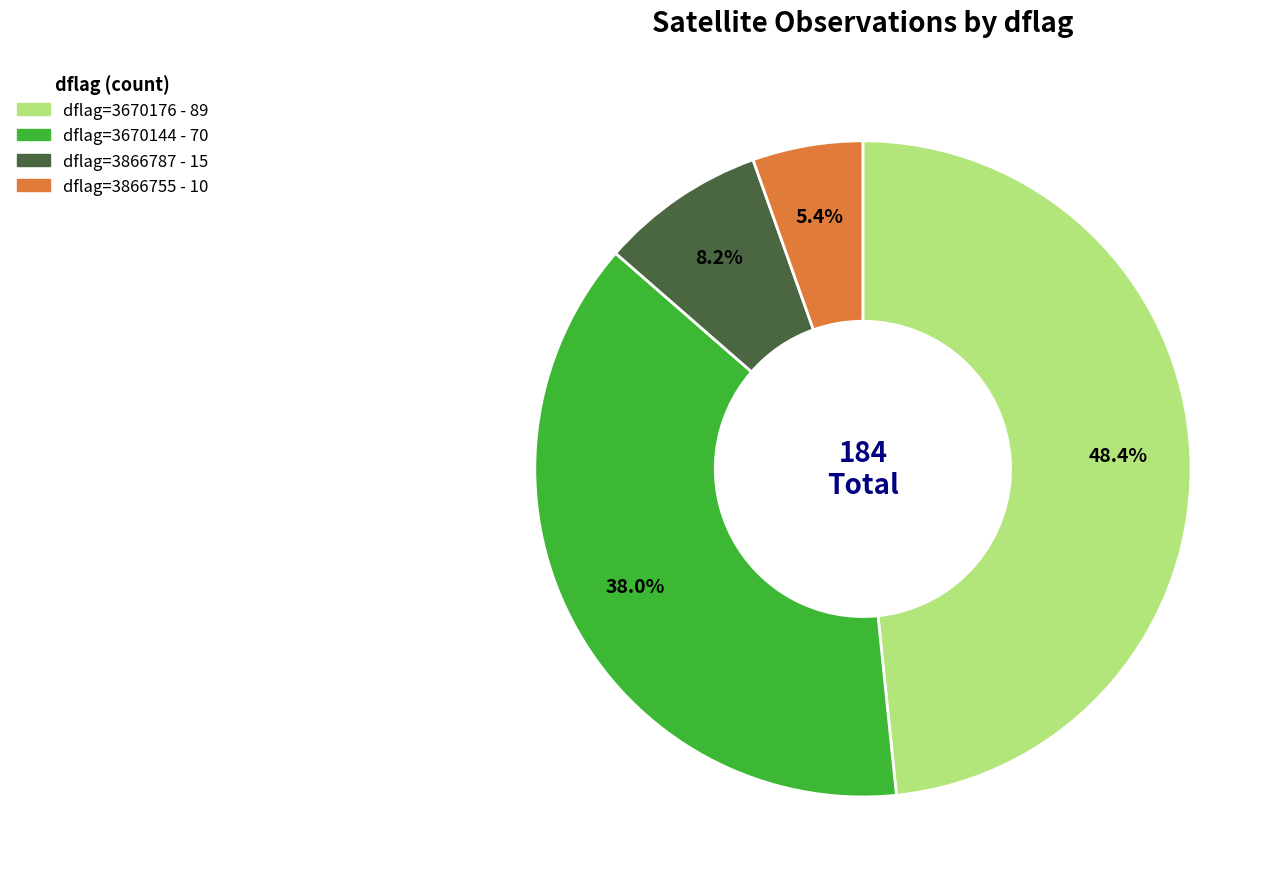

Is there any slice that represents more than half of the pie?

No